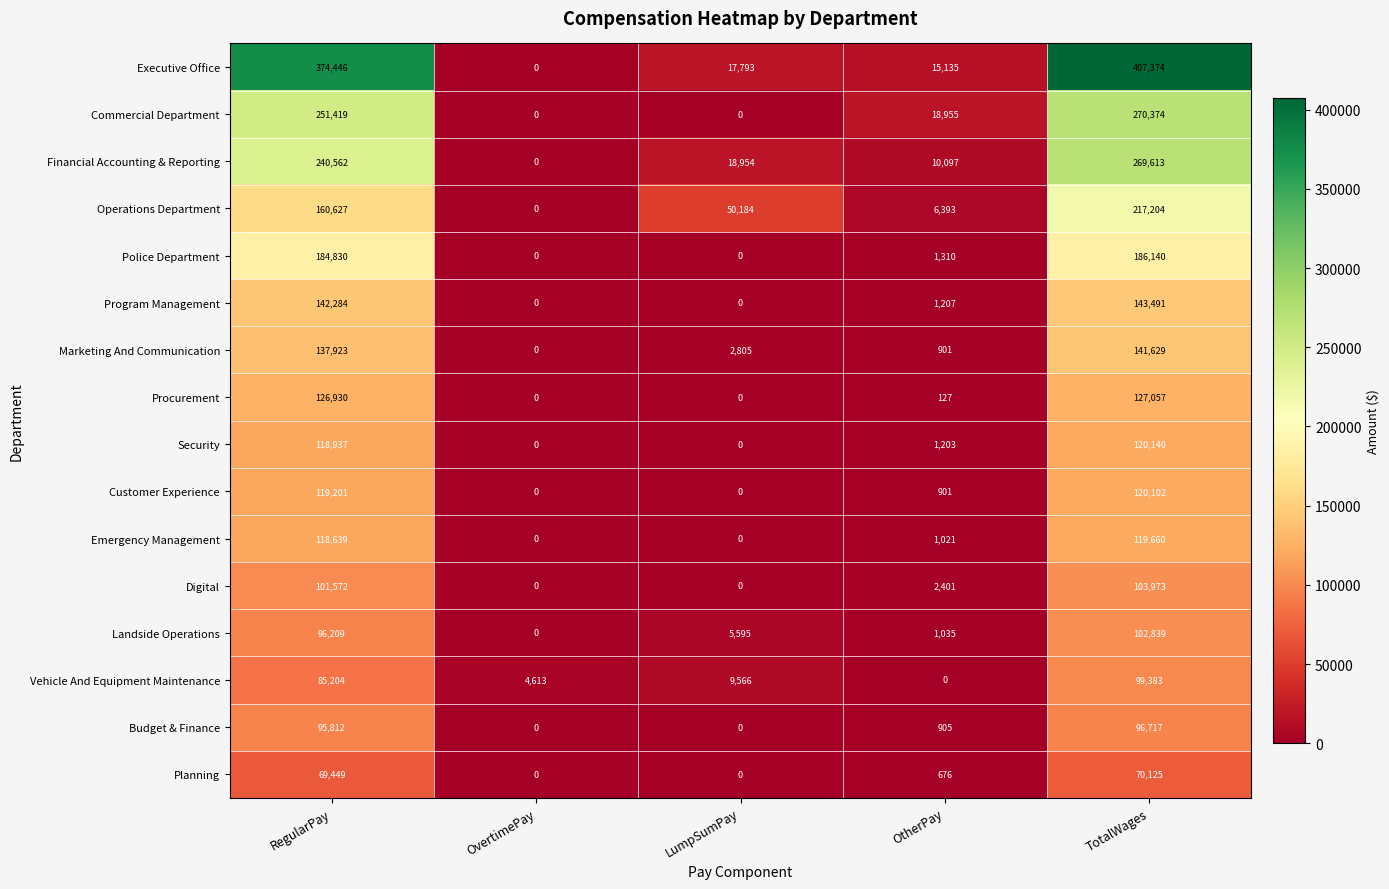

What is the maximum value shown in the chart?

407374